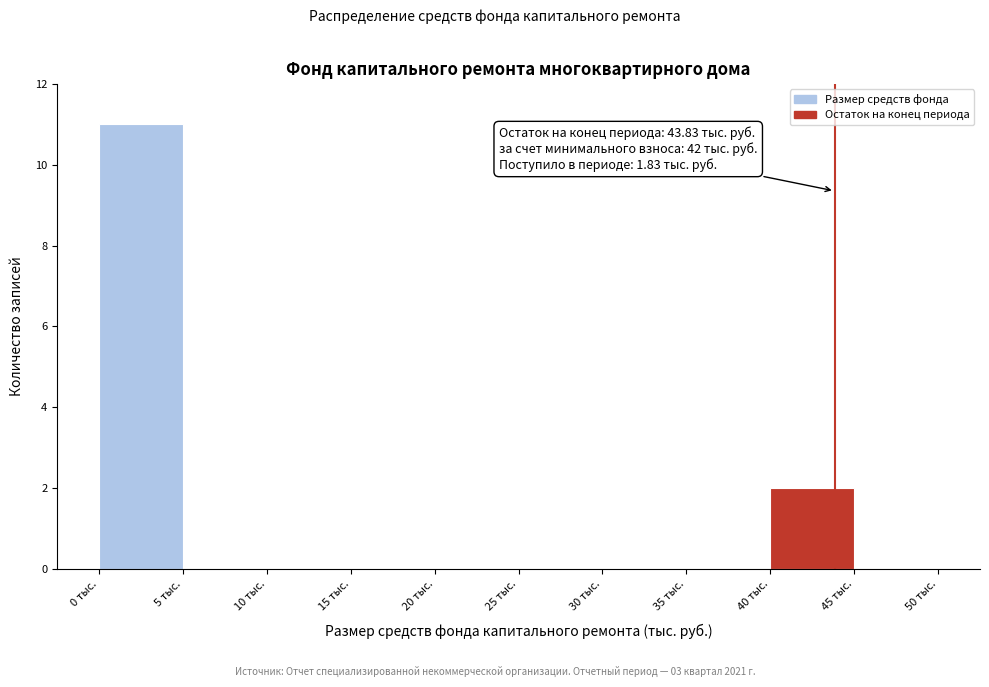

Over which range of the x-axis is the bar tallest?

0 to 5